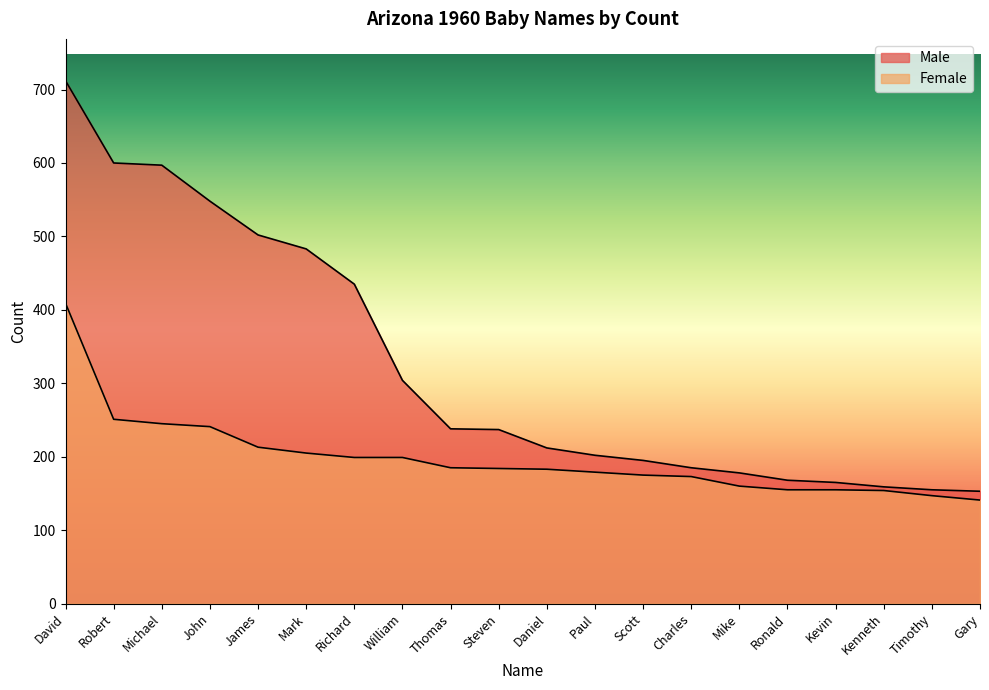

True or false: Male and Female intersect in this chart.

False